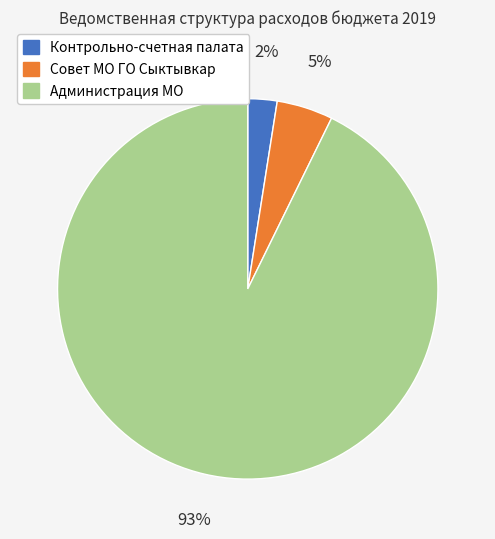

What percentage is the Контрольно-счетная палата slice, to the nearest percent?

2%